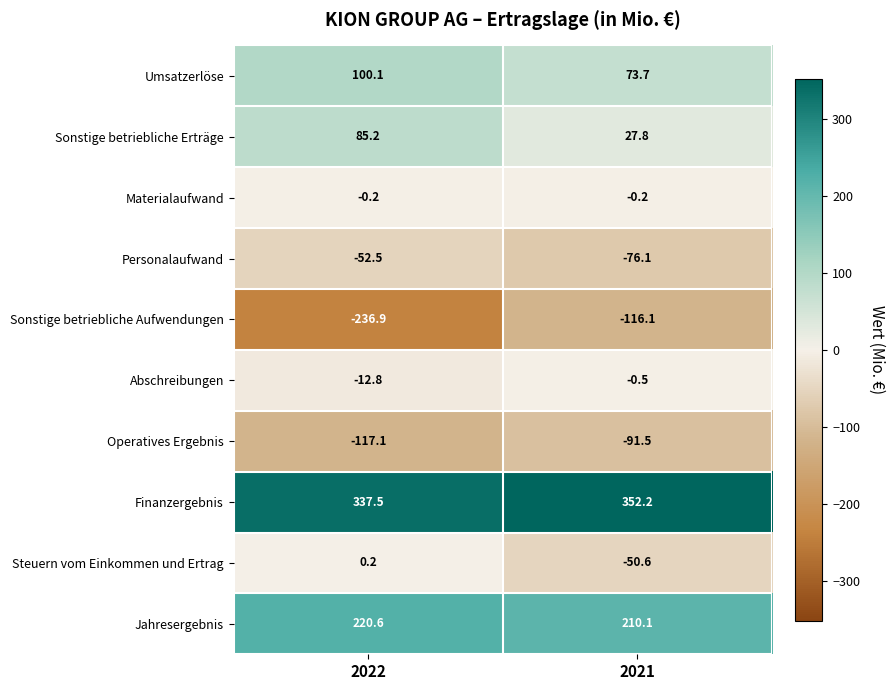

The value of Steuern vom Einkommen und Ertrag at 2021 is -74.0. True or false?

False